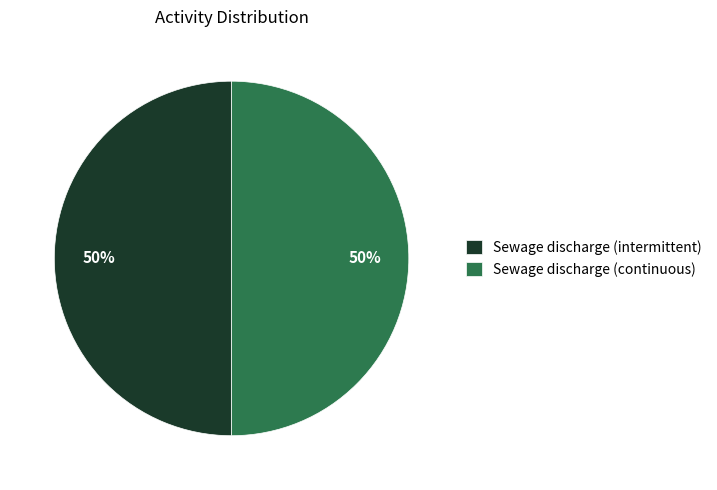

Approximately how many times larger is the value at Sewage discharge (continuous) compared to Sewage discharge (intermittent)?

1.0